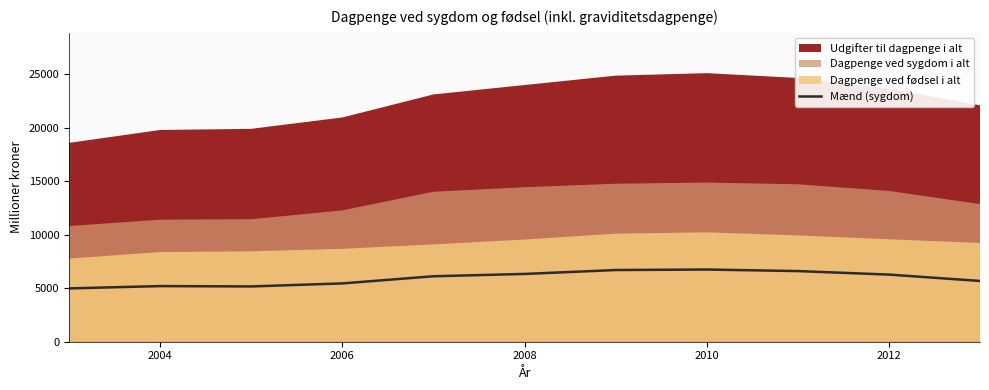

What is the maximum value for Mænd (sygdom)?

6745